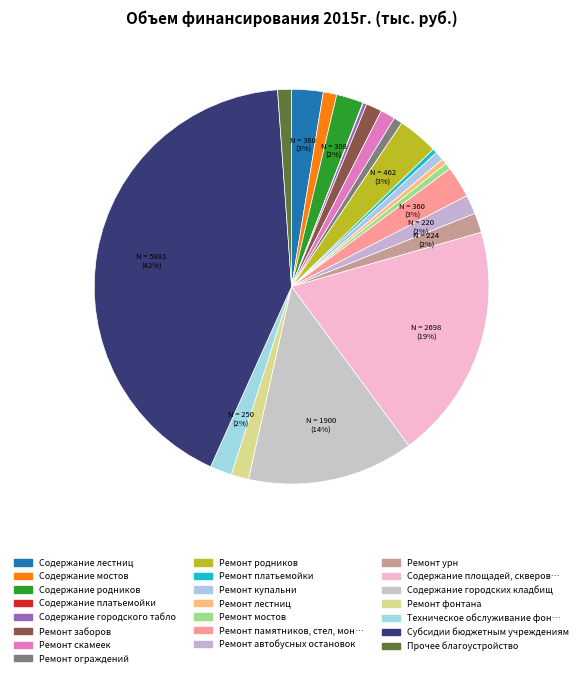

What is the total percentage of Ремонт платьемойки and Ремонт купальни?

1.1%